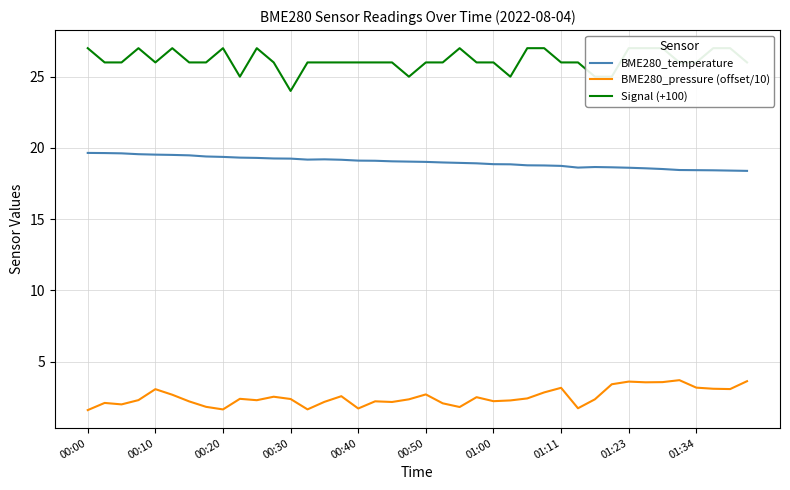

Is the value of Signal (+100) at 22 greater than the value of BME280_pressure (offset/10) at 14?

Yes